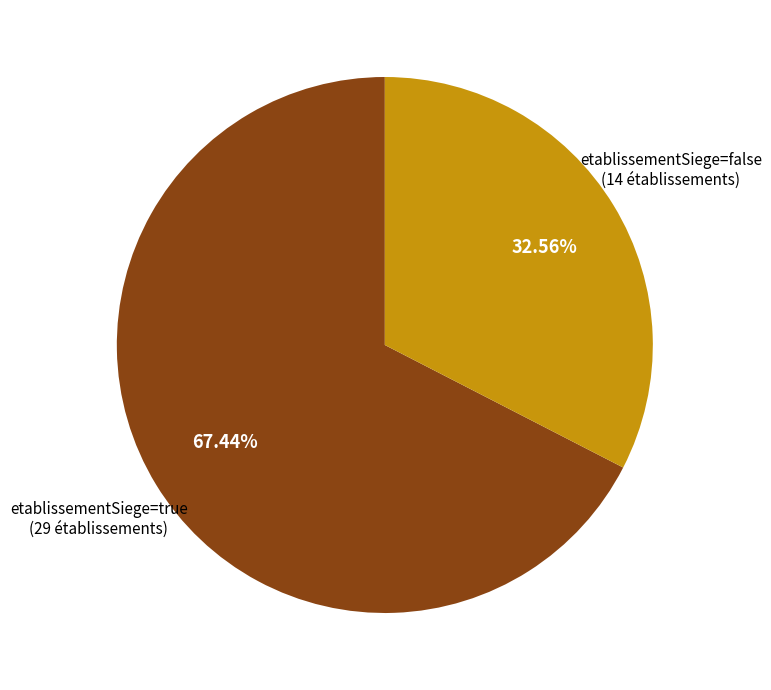

Does any single category account for the majority?

Yes